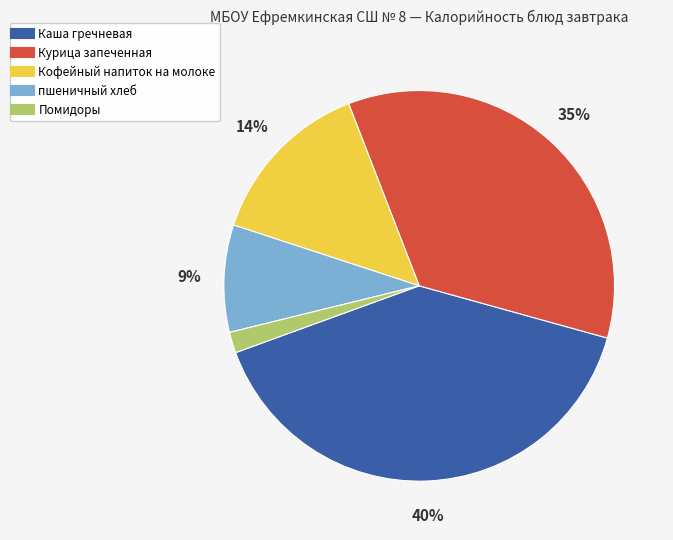

To the nearest percent, what percentage of the pie is Помидоры?

2%